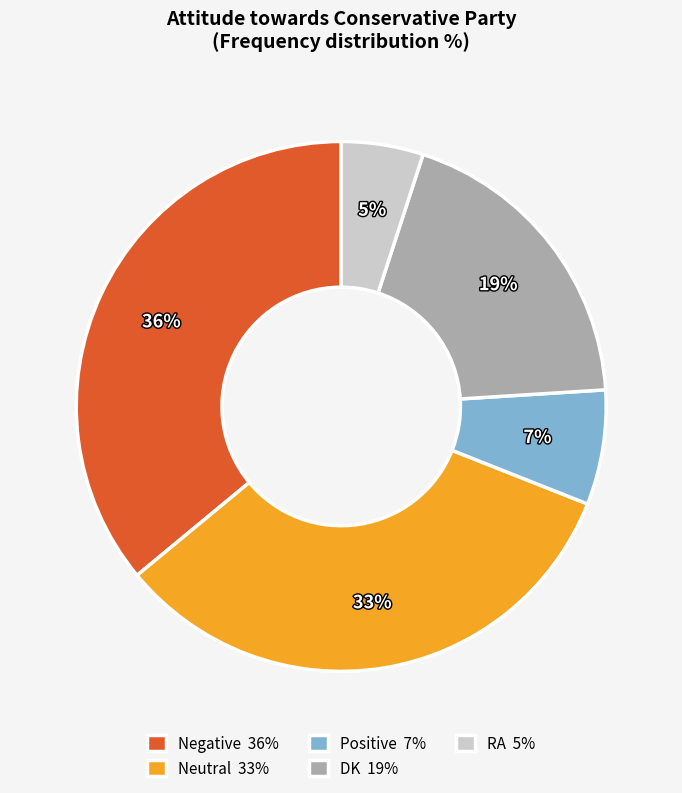

What percentage is the DK slice, to the nearest percent?

19%